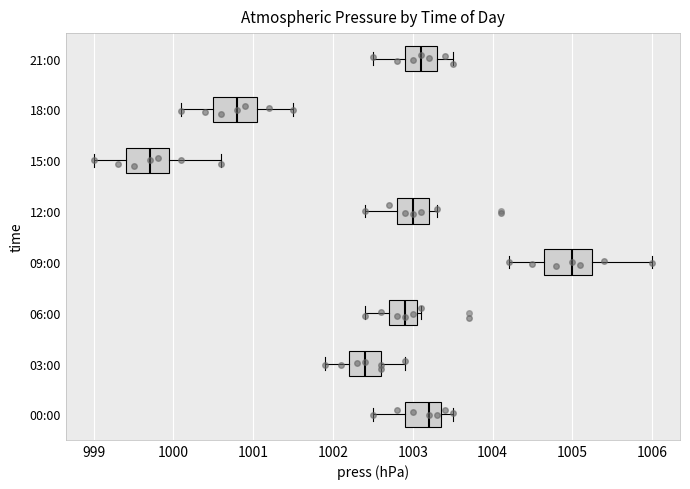

Which box has the furthest to the right median line?

09:00